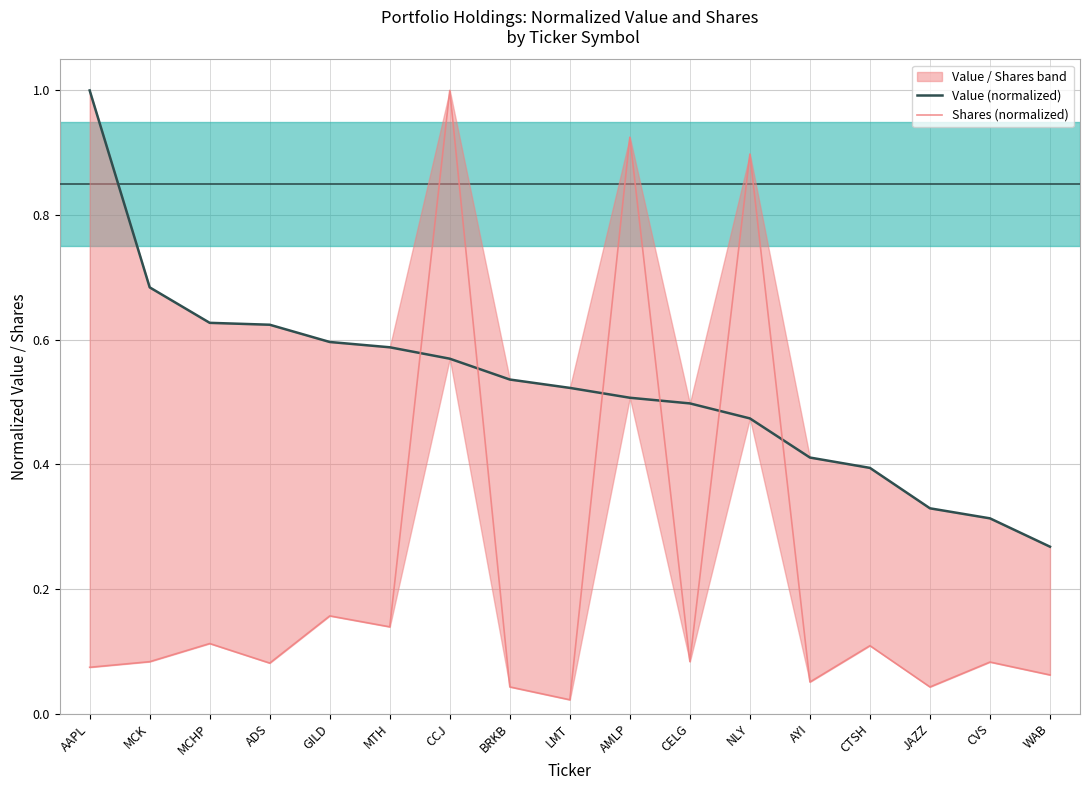

Is this an area chart (filled region under the line)?

No